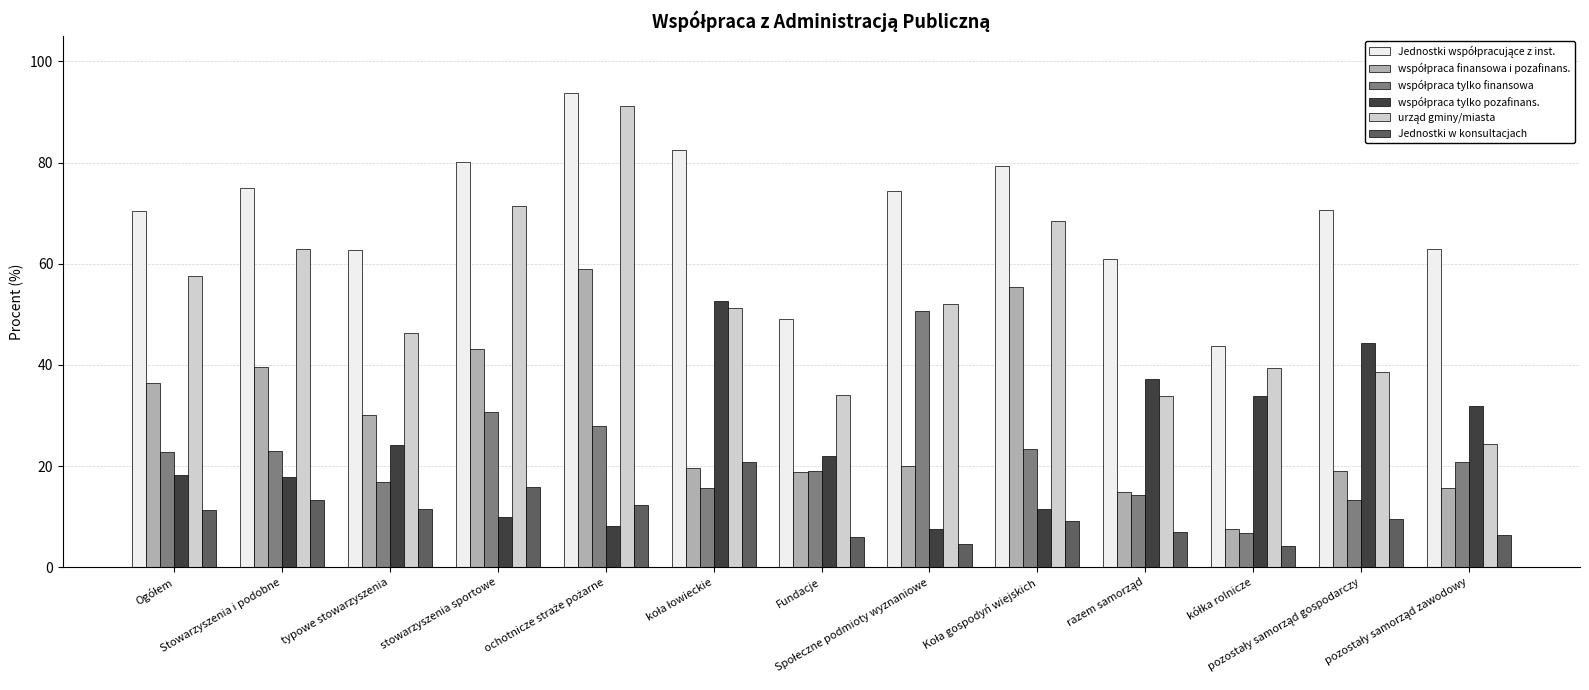

Does the chart contain stacked bars?

No